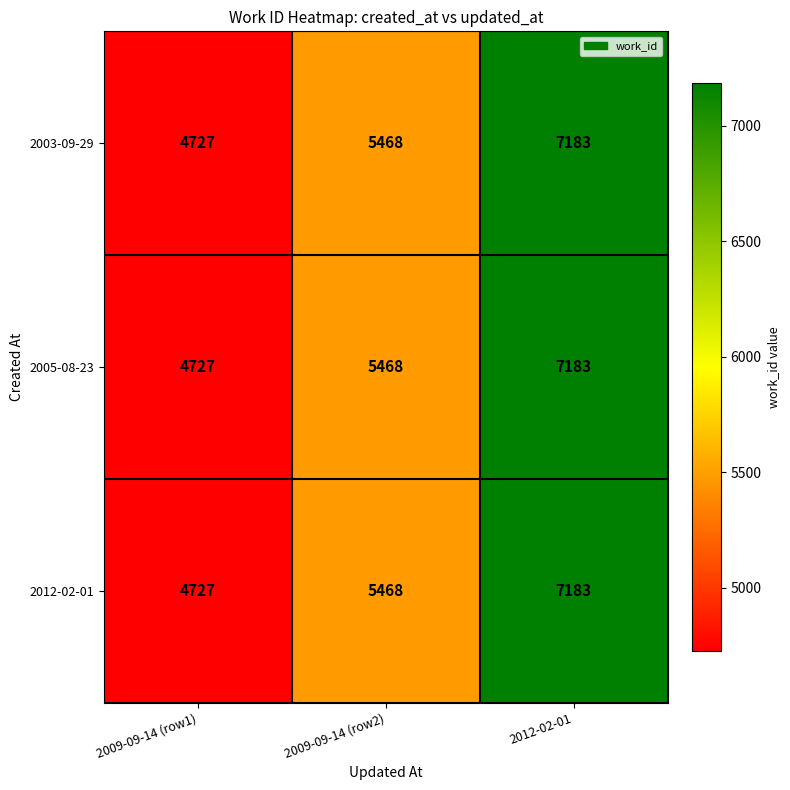

What is the sum of the 2005-08-23 values at 2009-09-14 (row1) and 2012-02-01?

11910